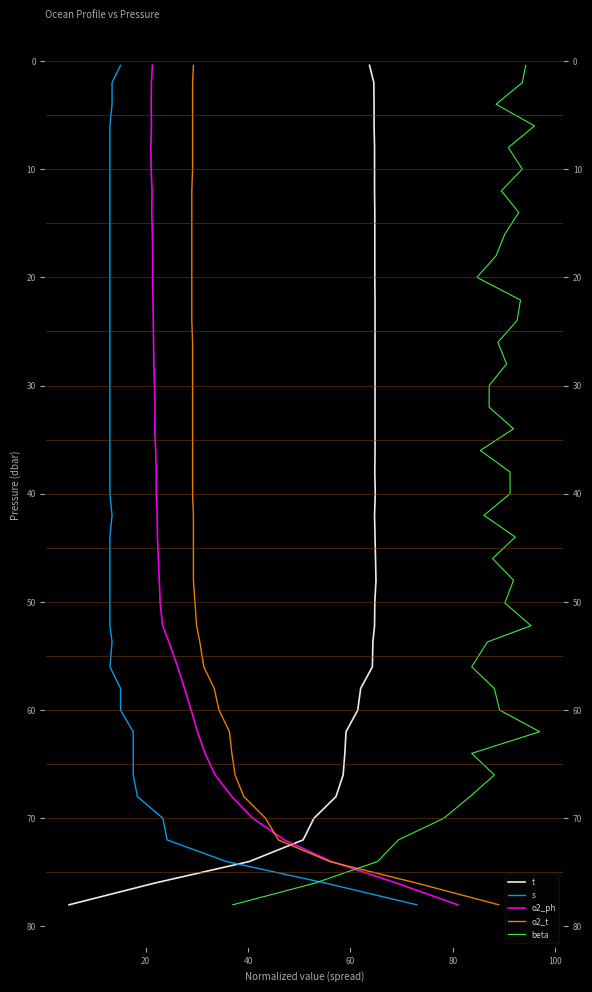

The value of o2_ph at 15 is 48.3. True or false?

False